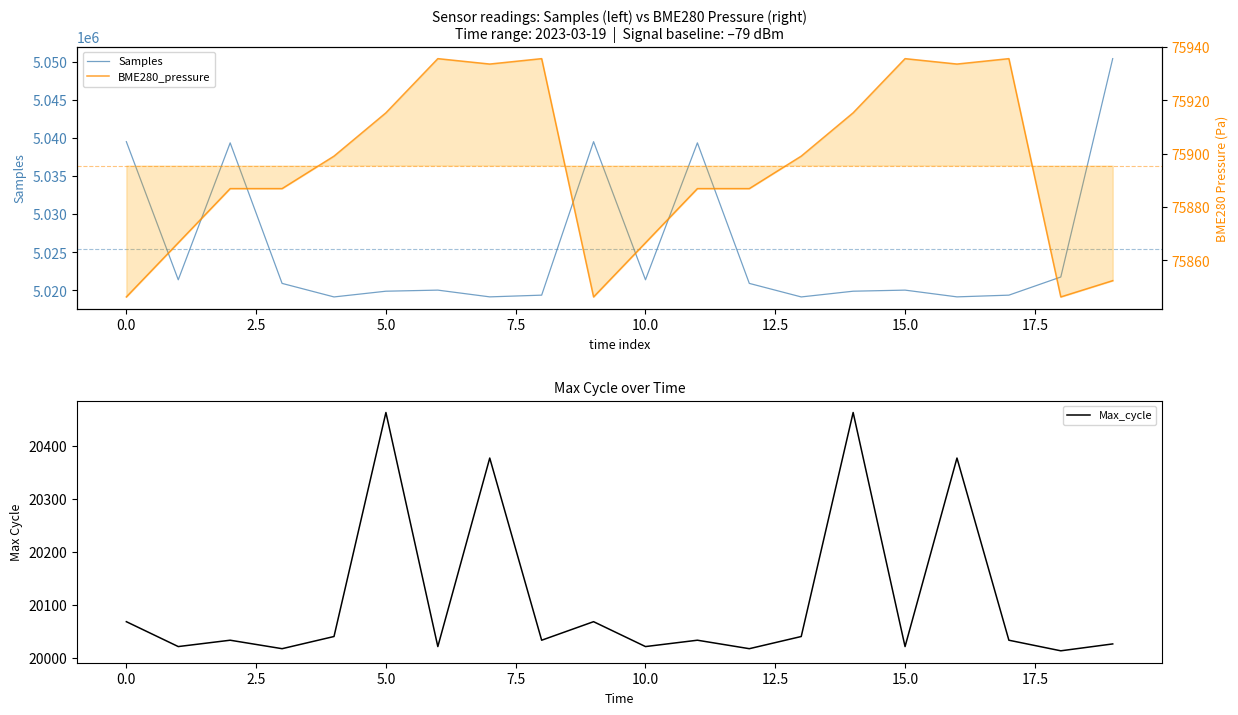

What is the lowest value of the Max_cycle series?

20013